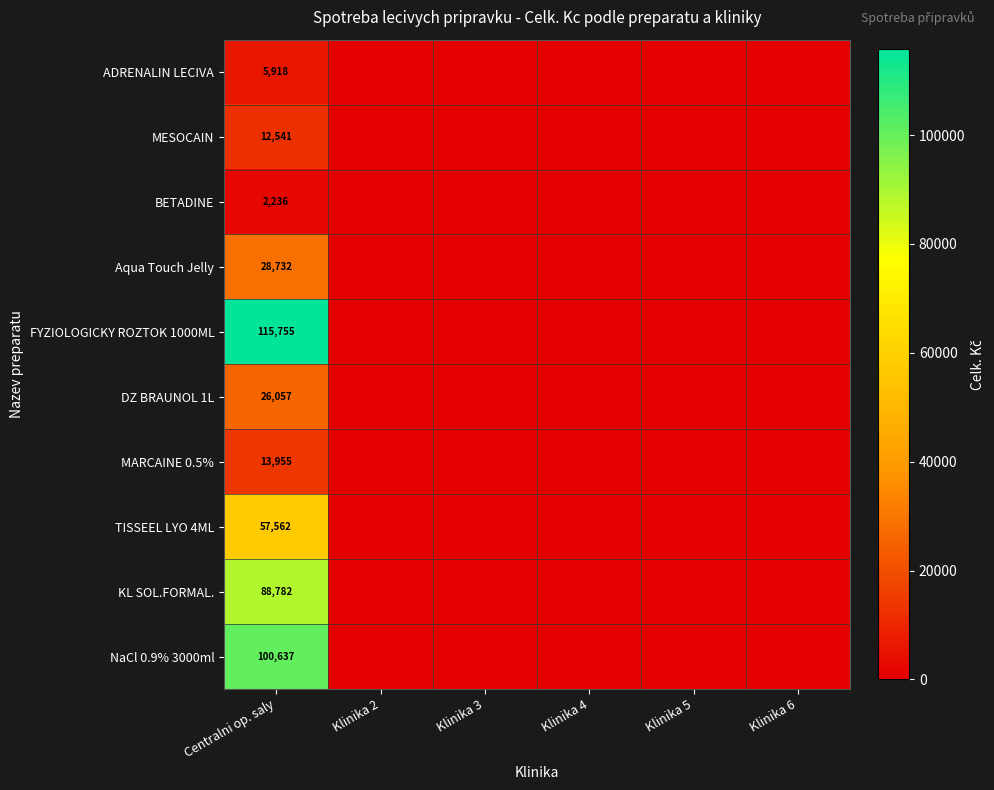

Is it true that ADRENALIN LECIVA equals 5918 at Centralni op. saly?

True